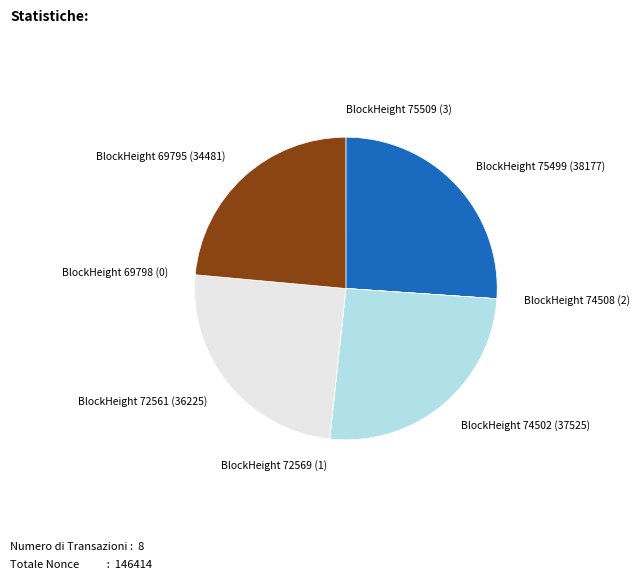

True or false: BlockHeight 69795 (34481) accounts for 36% of the total.

False